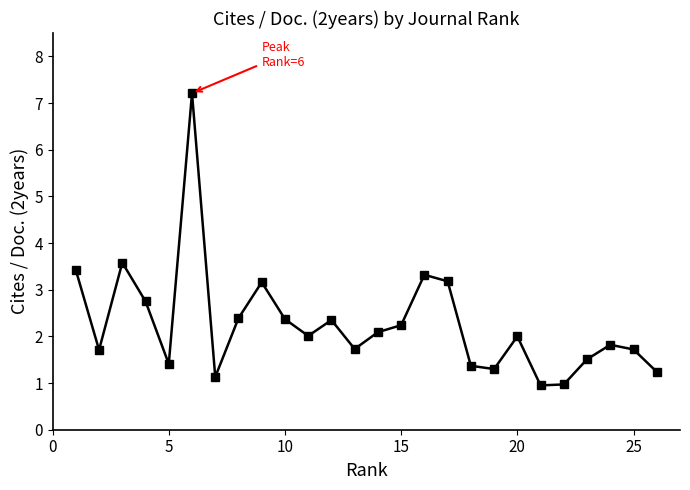

True or false: the data has more than 1 interior local peaks.

True